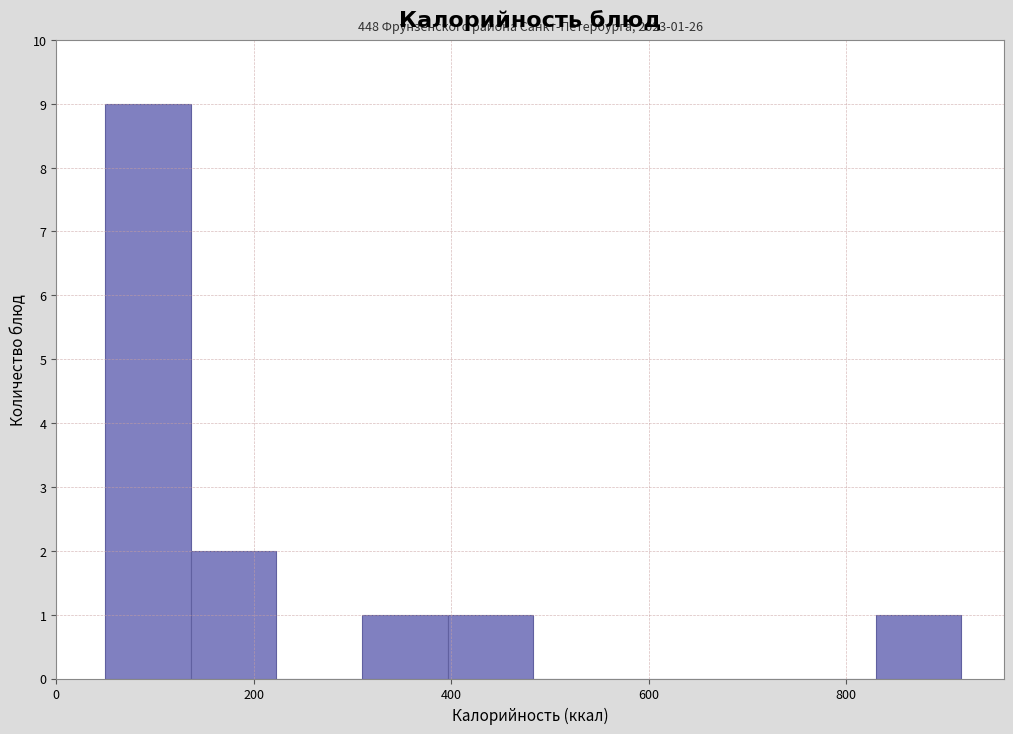

Which range on the x-axis has the tallest bar?

40 to 140